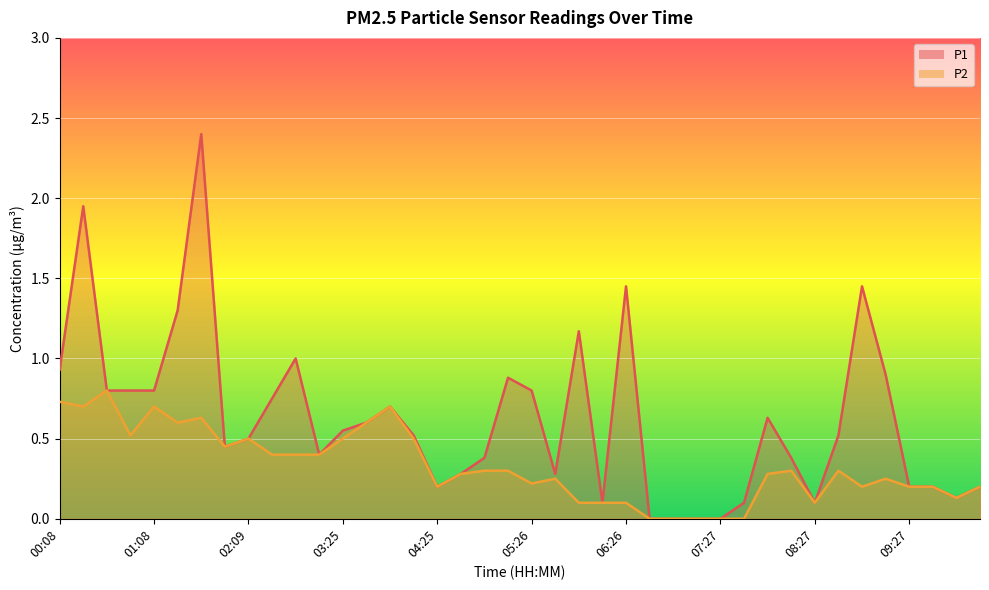

Between 08:27 and 06:11, which is larger?

08:27